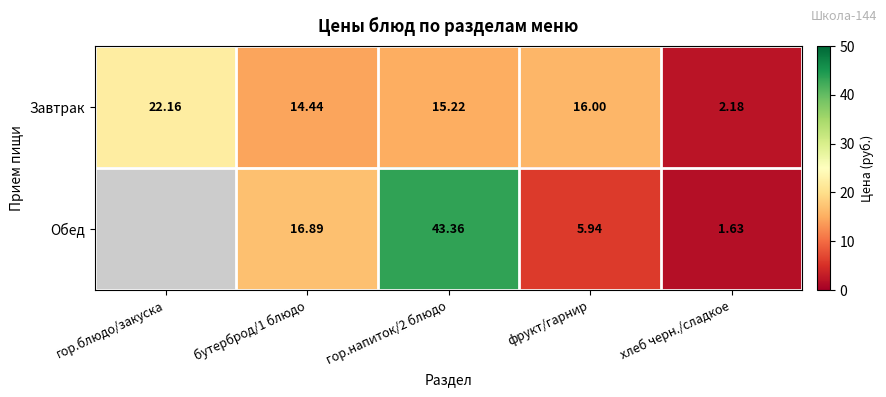

The Завтрак series shows 22.2 at гор.блюдо/закуска. True or false?

True